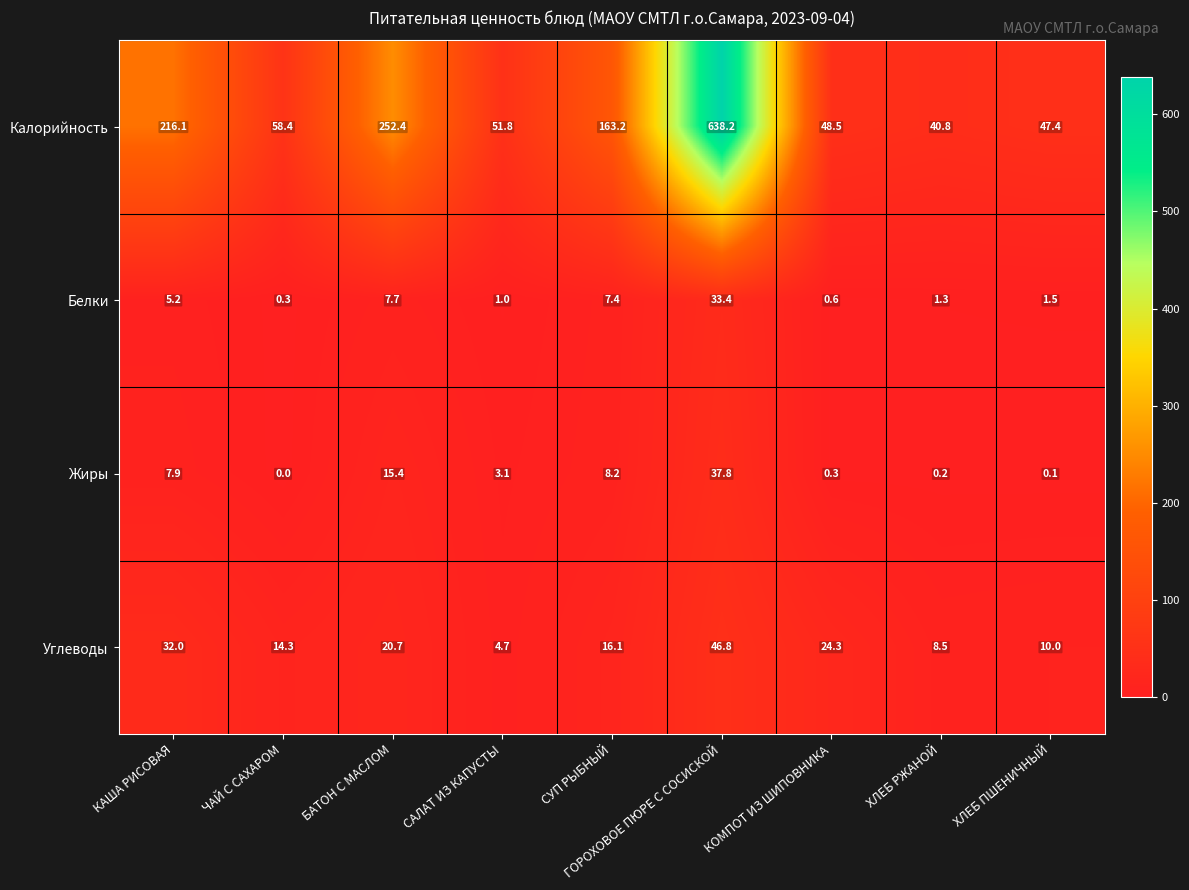

At how many categories does at least one series exceed 402?

1